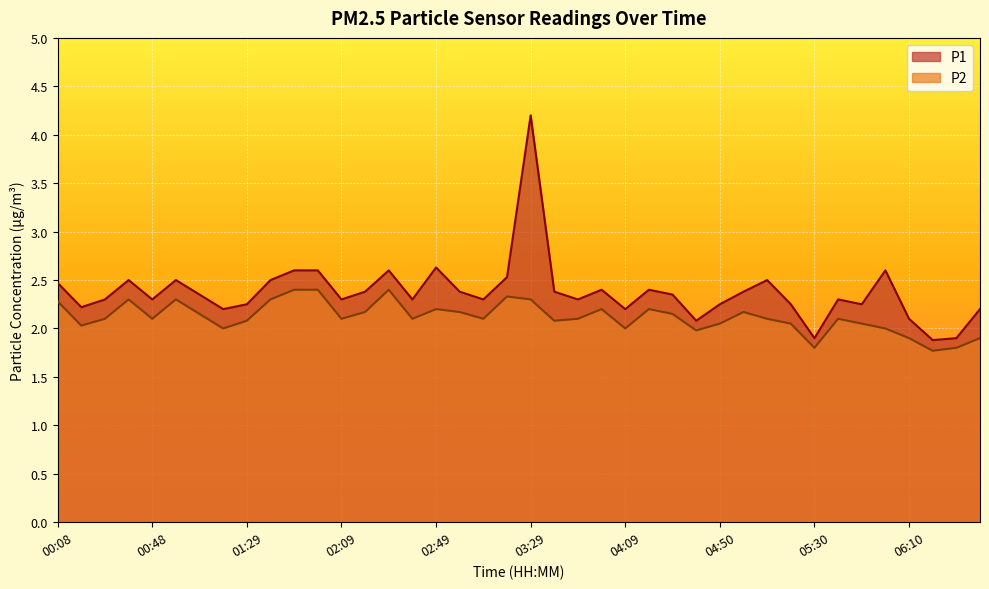

What is the difference between the P1 values at 00:28 and 03:19?

0.2